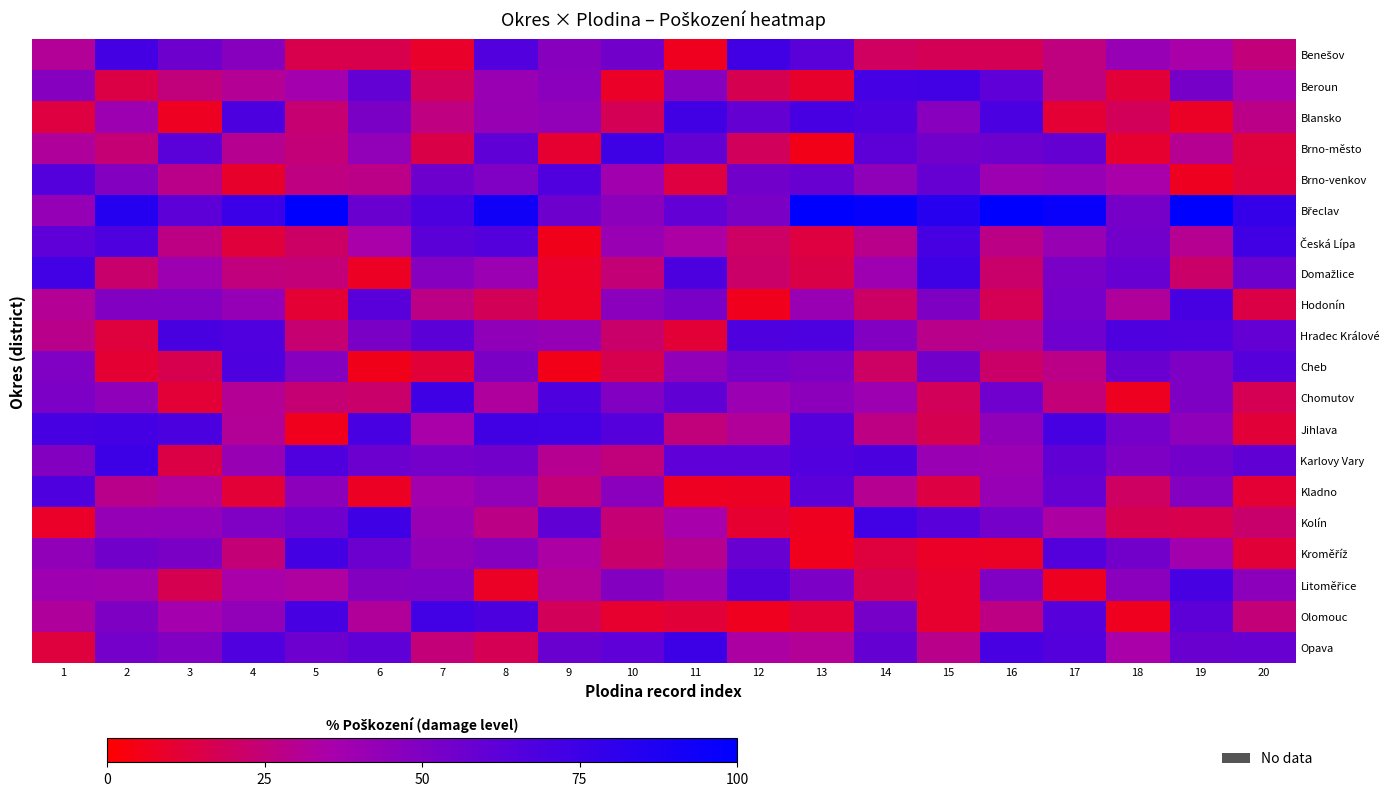

How many series are shown in this chart?

20